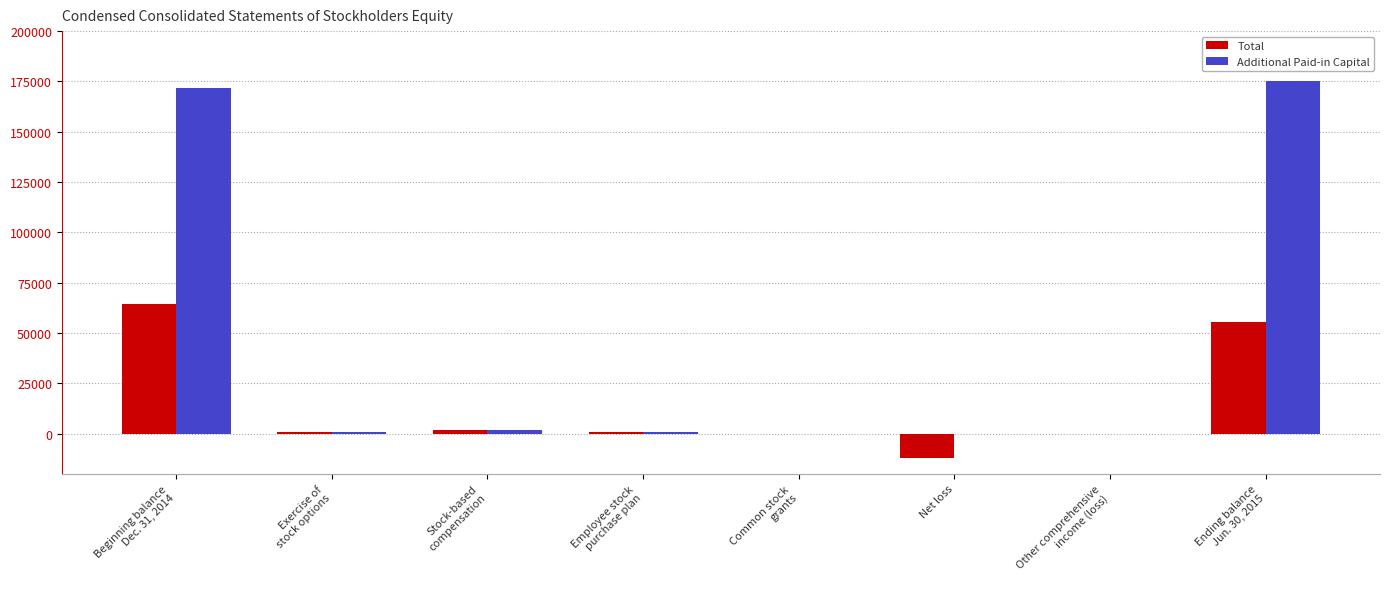

How many categories are shown in the chart?

8